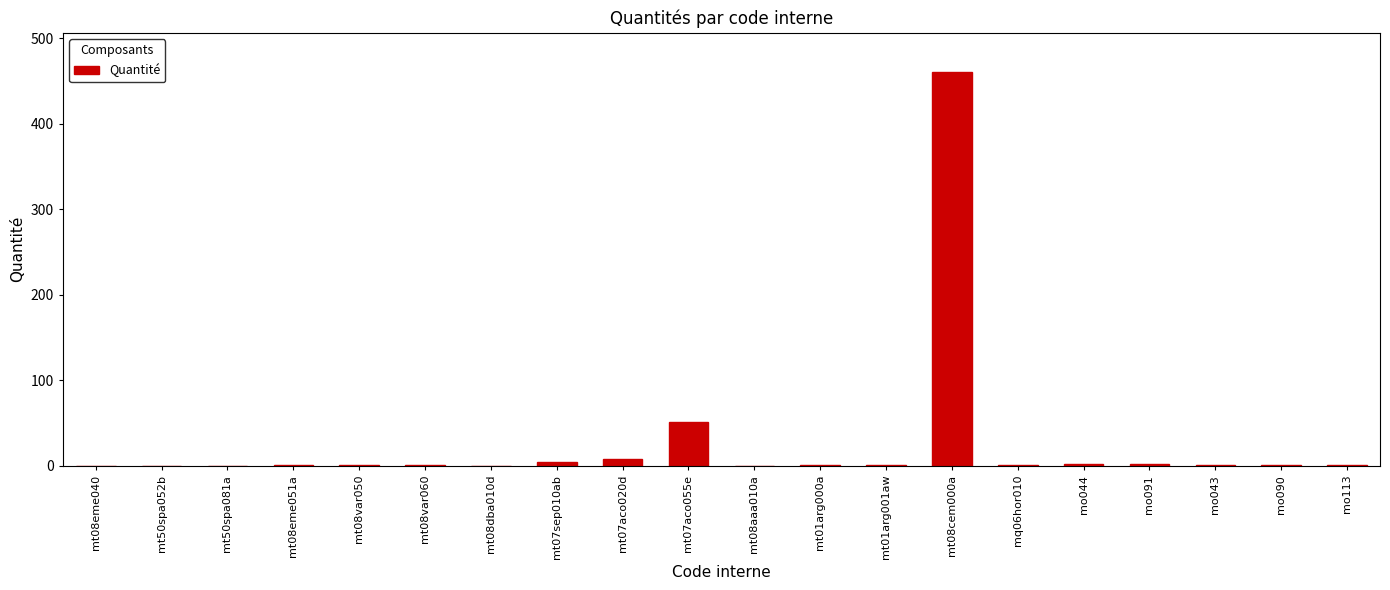

What is the sum of all values?

533.4